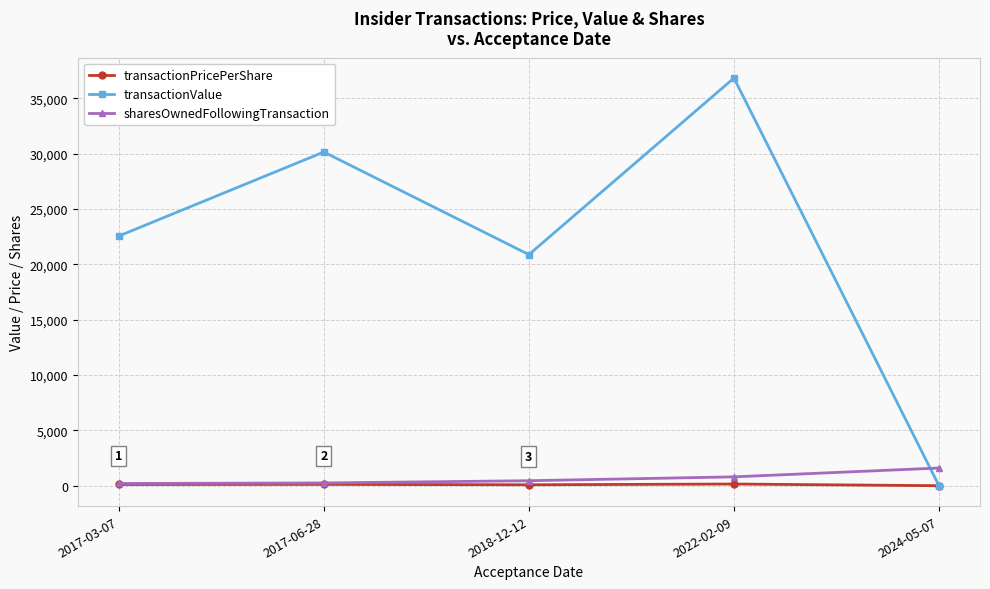

At 2018-12-12, list the series in order from largest to smallest.

transactionValue, sharesOwnedFollowingTransaction, transactionPricePerShare